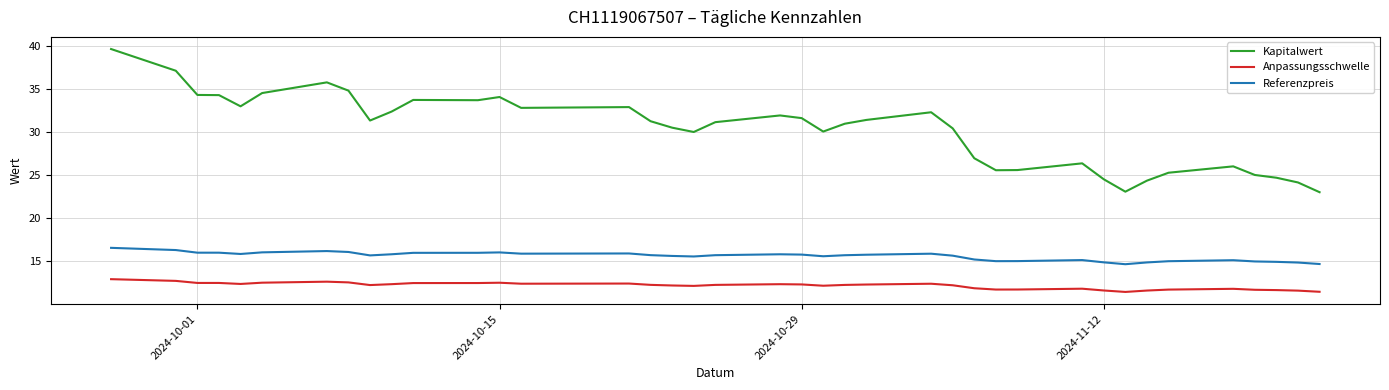

Rank the series by their maximum value, from highest to lowest.

Kapitalwert, Referenzpreis, Anpassungsschwelle